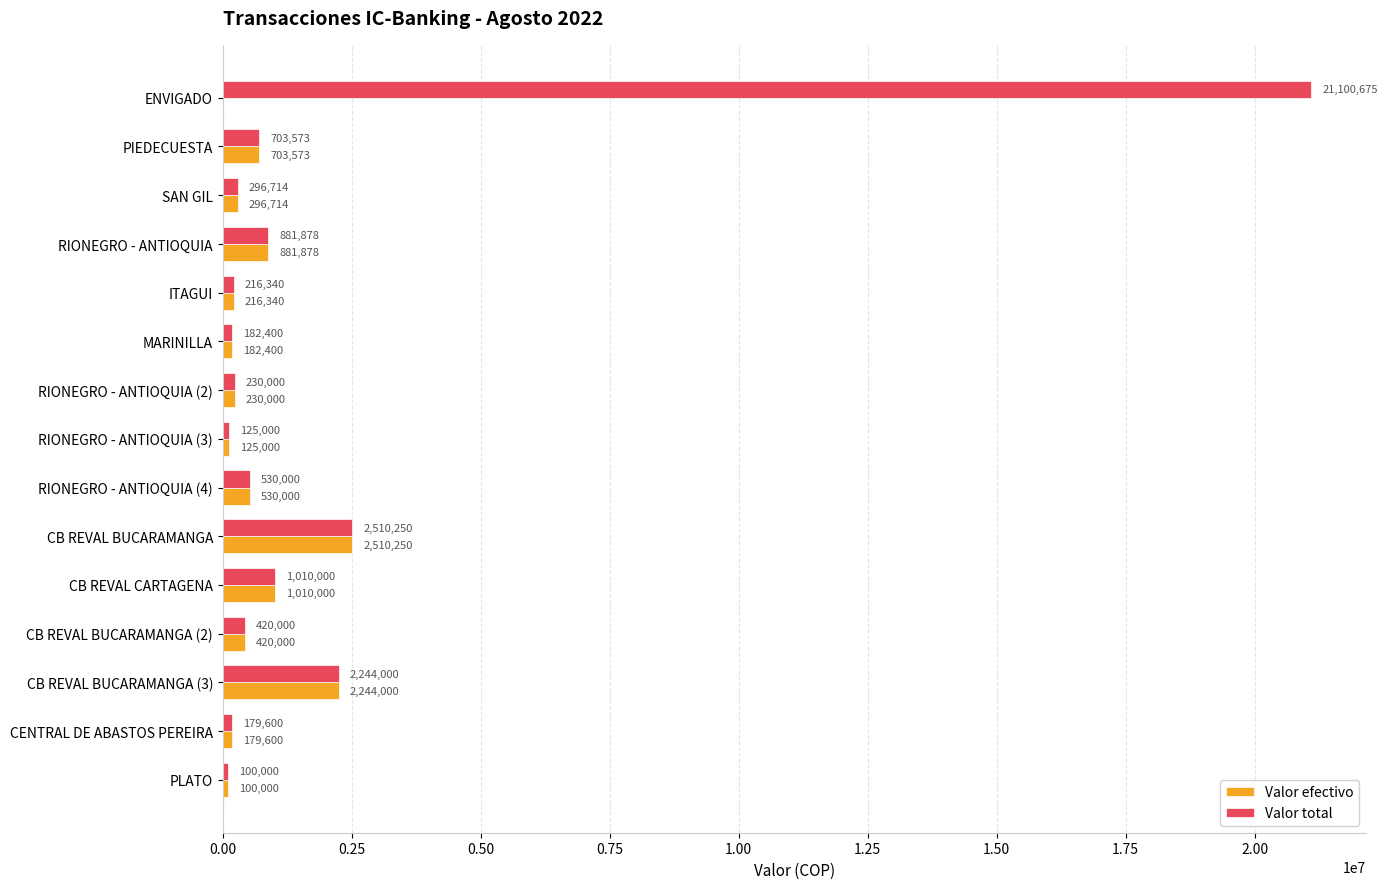

What is the sum of the Valor total values at PLATO and ENVIGADO?

21200675